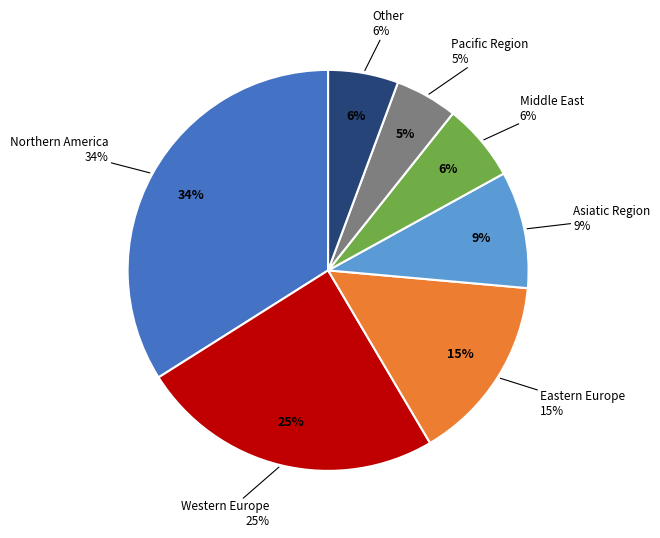

To the nearest percent, what is the difference between the largest and smallest slice percentages?

29%